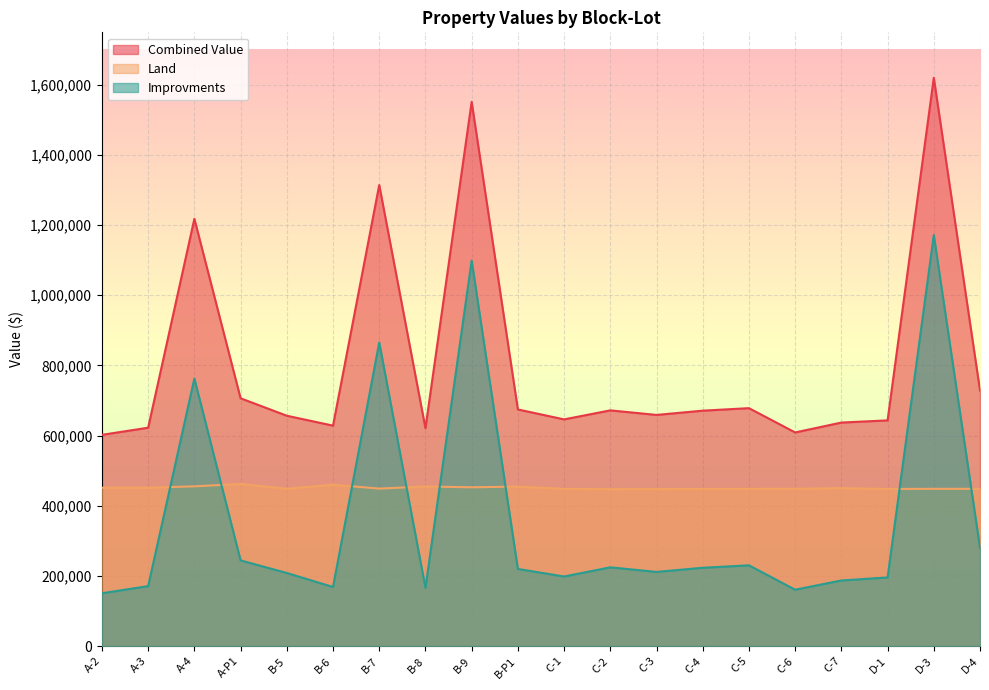

At how many categories does at least one series exceed 1090945?

4